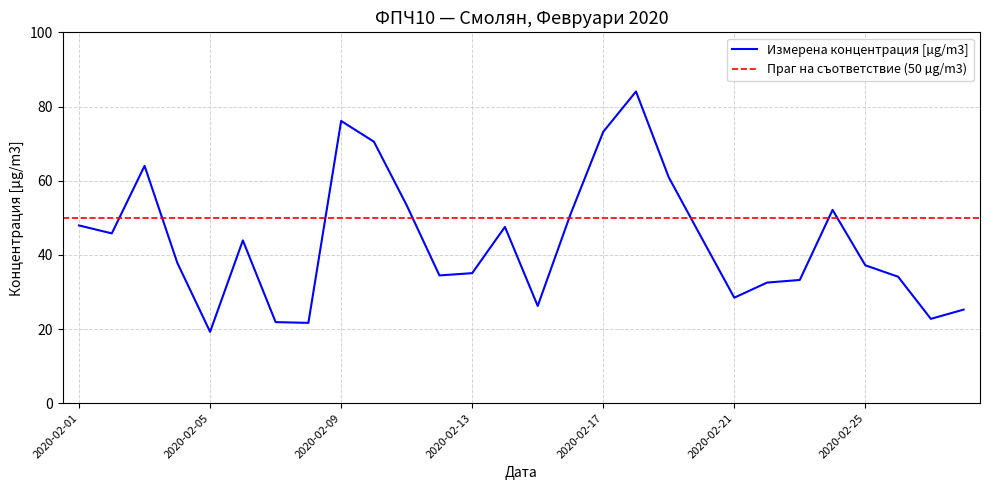

The value at 2020-02-15 is 26.2. True or false?

True